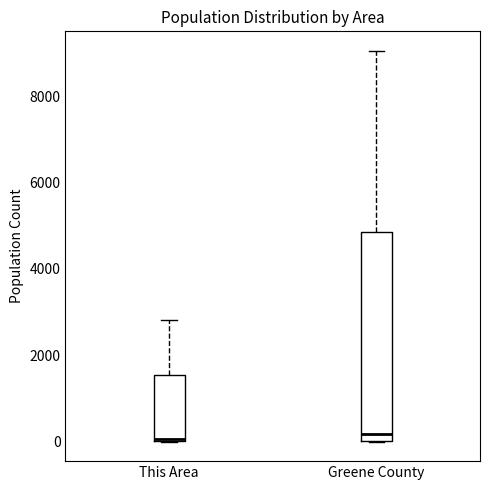

Reading left to right, transcribe this box plot: for each box, give where its median line is, the range the box spans, and where its two whiskers end, as read against the y-axis. The values are not printed on the chart, so give them approximately, as read against the axis.

This Area: median 0, box 0 to 1600, whiskers 0 to 2800
Greene County: median 200, box 0 to 4800, whiskers 0 to 9000